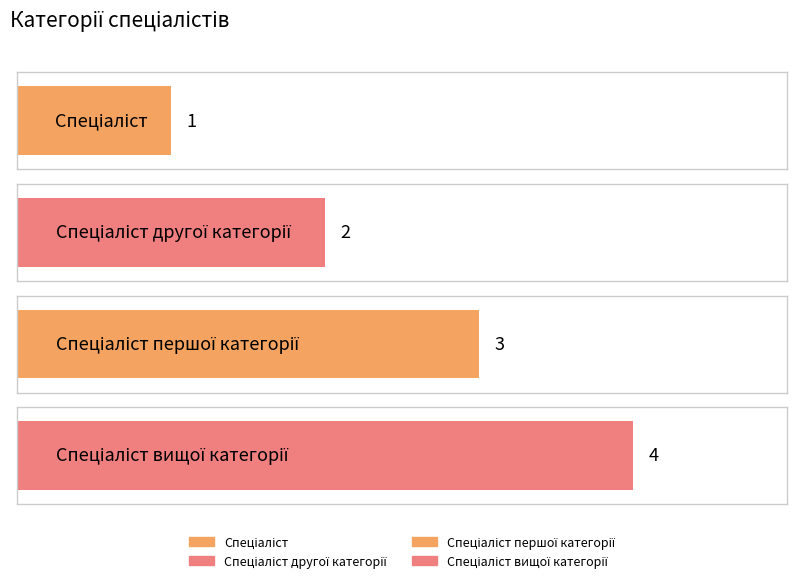

The chart shows a value of 3 at Спеціаліст першої категорії. True or false?

True